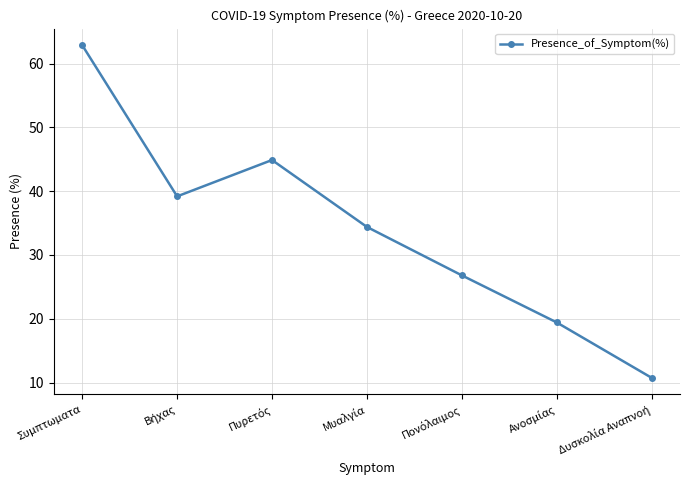

True or false: the data shows 43.9 at Συμπτωματα.

False